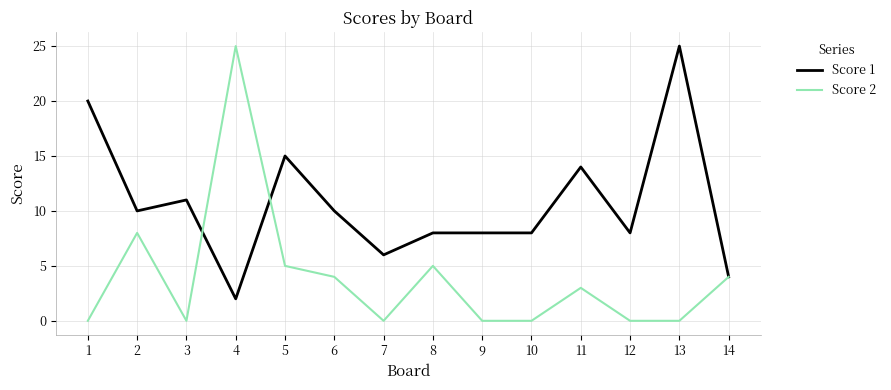

True or false: Score 2 and Score 1 intersect in this chart.

True